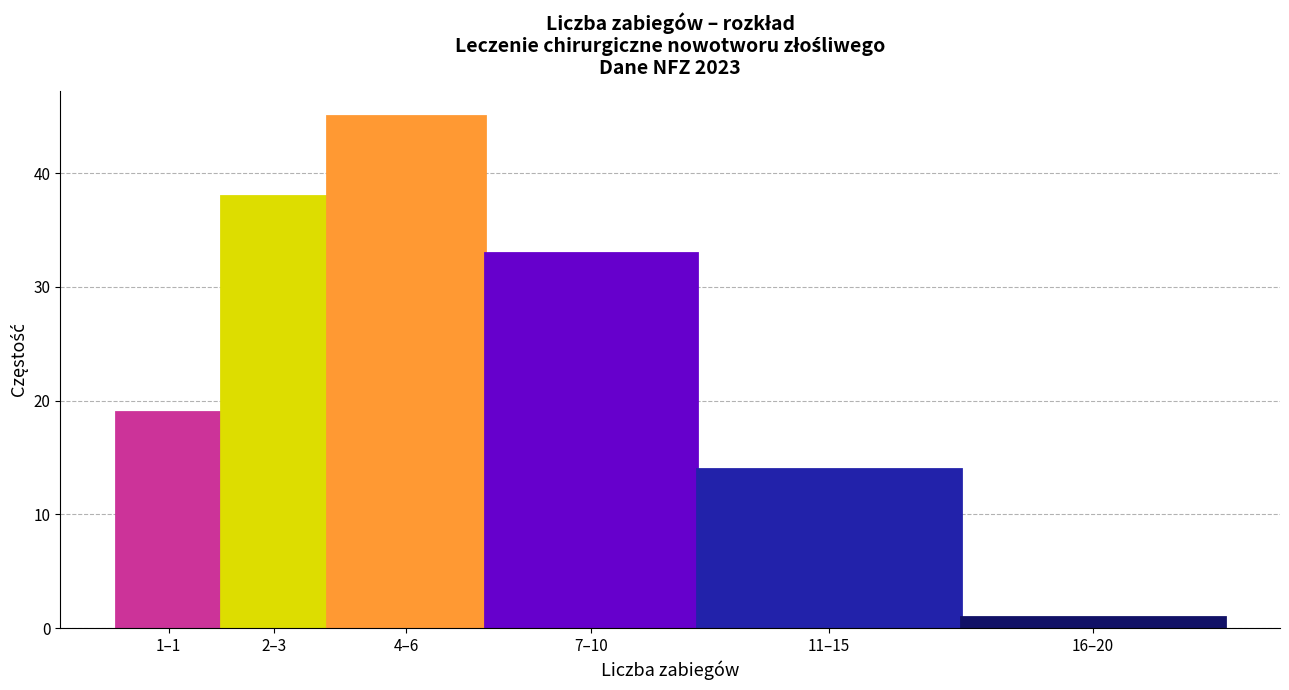

Reading left to right, transcribe all the data shown in this chart.

1–1=19	2–3=38	4–6=45	7–10=33	11–15=14	16–20=1